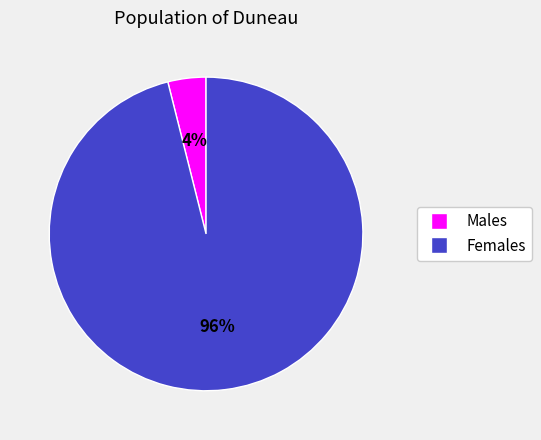

To the nearest percent, what is the difference between the largest and smallest slice percentages?

92%